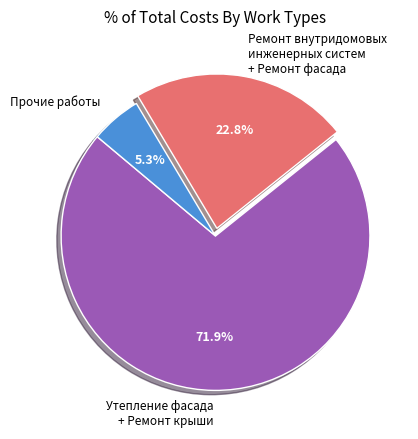

Do Ремонт внутридомовых инженерных систем + Ремонт фасада and Утепление фасада + Ремонт крыши together represent more than half of the pie?

Yes